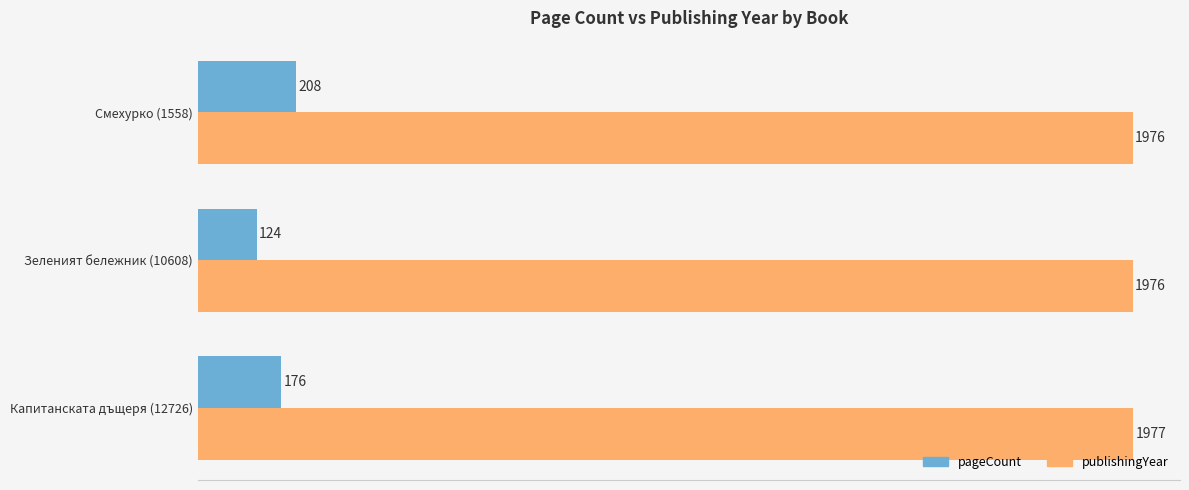

List the series in order of their overall mean, highest first.

publishingYear, pageCount